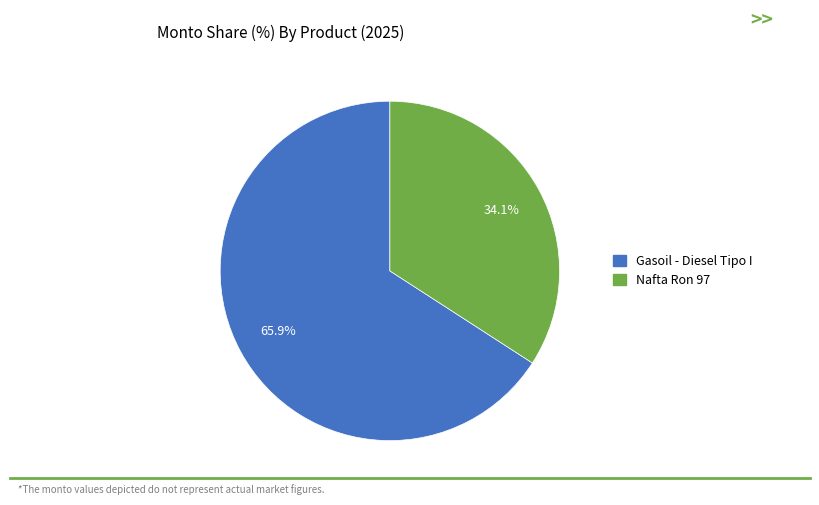

Does Nafta Ron 97 account for over 50% of the chart?

No